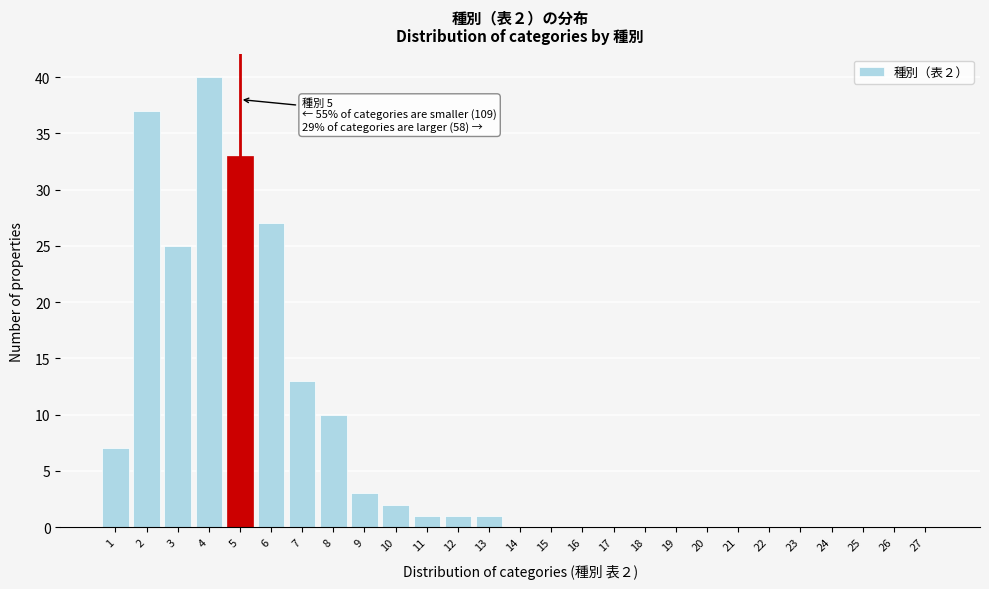

Reading left to right, list all the values displayed in this chart.

1=7	2=37	3=25	4=40	5=33	6=27	7=13	8=10	9=3	10=2	11=1	12=1	13=1	14=0	15=0	16=0	17=0	18=0	19=0	20=0	21=0	22=0	23=0	24=0	25=0	26=0	27=0